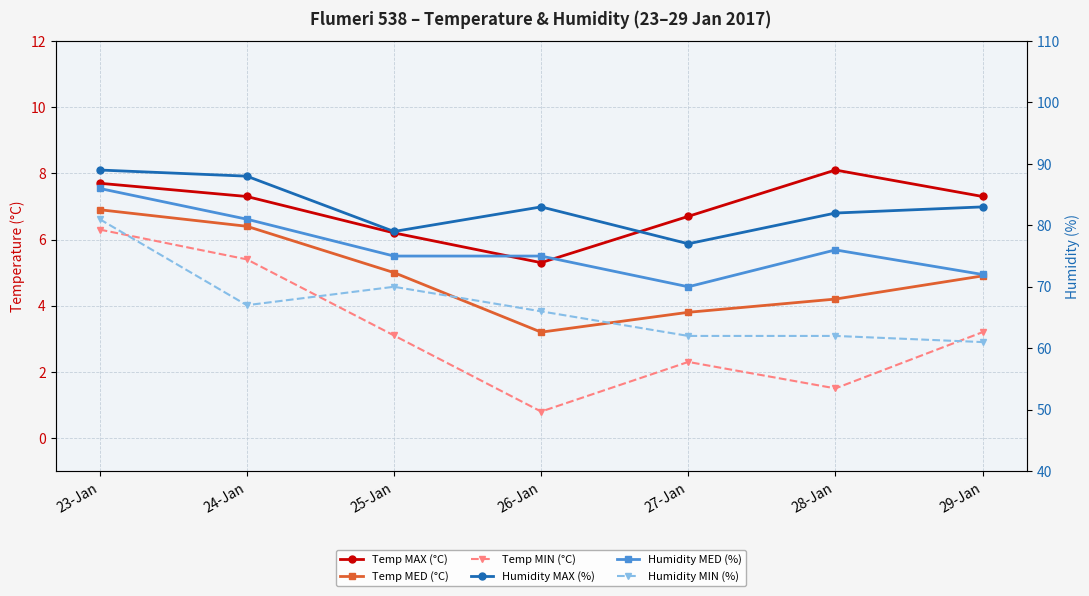

Which category has the lowest value in the Humidity MAX (%) series?

27-Jan